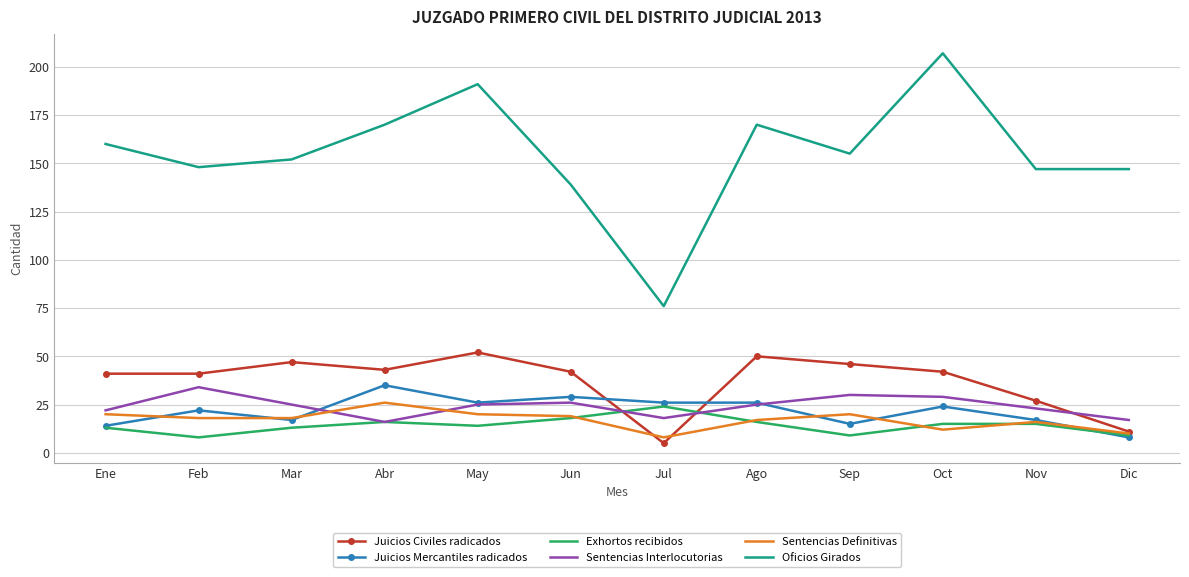

What is the average value of the Juicios Mercantiles radicados series?

22